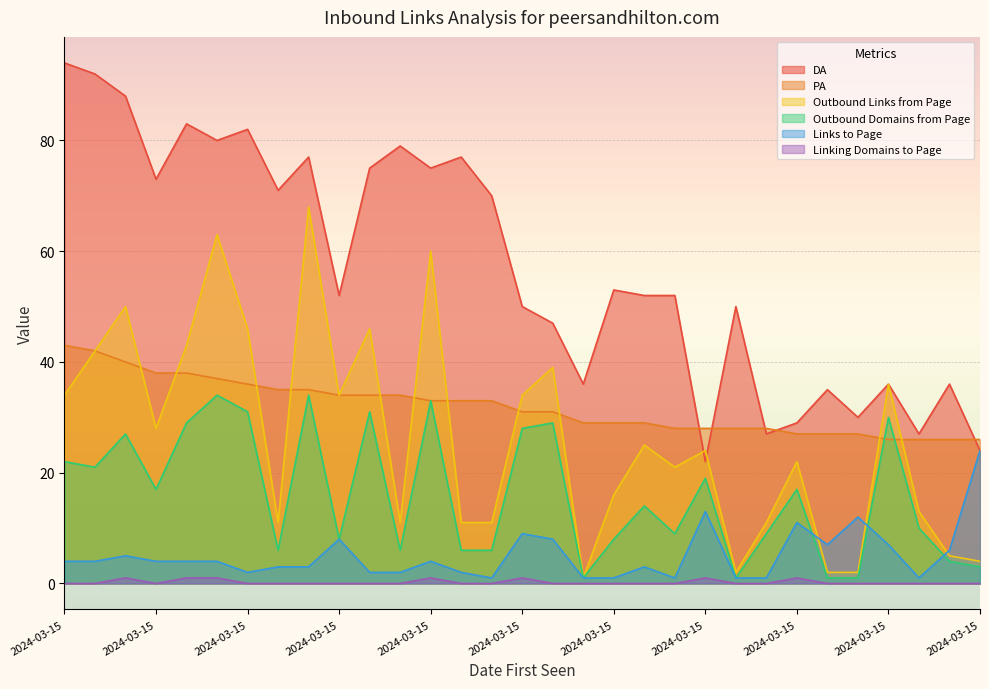

Reading left to right, what are all the values shown in this chart?

DA: 94	92	88	73	83	80	82	71	77	52	75	79	75	77	70	50	47	36	53	52	52	22	50	27	29	35	30	36	27	36	24
PA: 43	42	40	38	38	37	36	35	35	34	34	34	33	33	33	31	31	29	29	29	28	28	28	28	27	27	27	26	26	26	26
Outbound Links from Page: 34	42	50	28	43	63	46	11	68	34	46	11	60	11	11	34	39	1	16	25	21	24	2	11	22	2	2	36	13	5	4
Outbound Domains from Page: 22	21	27	17	29	34	31	6	34	8	31	6	33	6	6	28	29	1	8	14	9	19	1	9	17	1	1	30	10	4	3
Links to Page: 4	4	5	4	4	4	2	3	3	8	2	2	4	2	1	9	8	1	1	3	1	13	1	1	11	7	12	7	1	6	24
Linking Domains to Page: 0	0	1	0	1	1	0	0	0	0	0	0	1	0	0	1	0	0	0	0	0	1	0	0	1	0	0	0	0	0	0